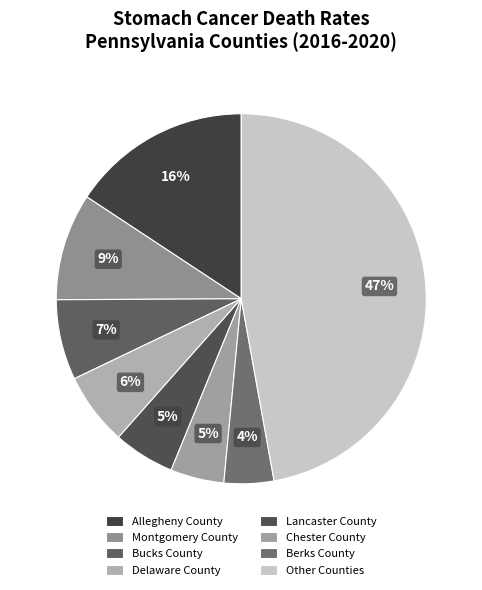

How many segments does this pie chart have?

8